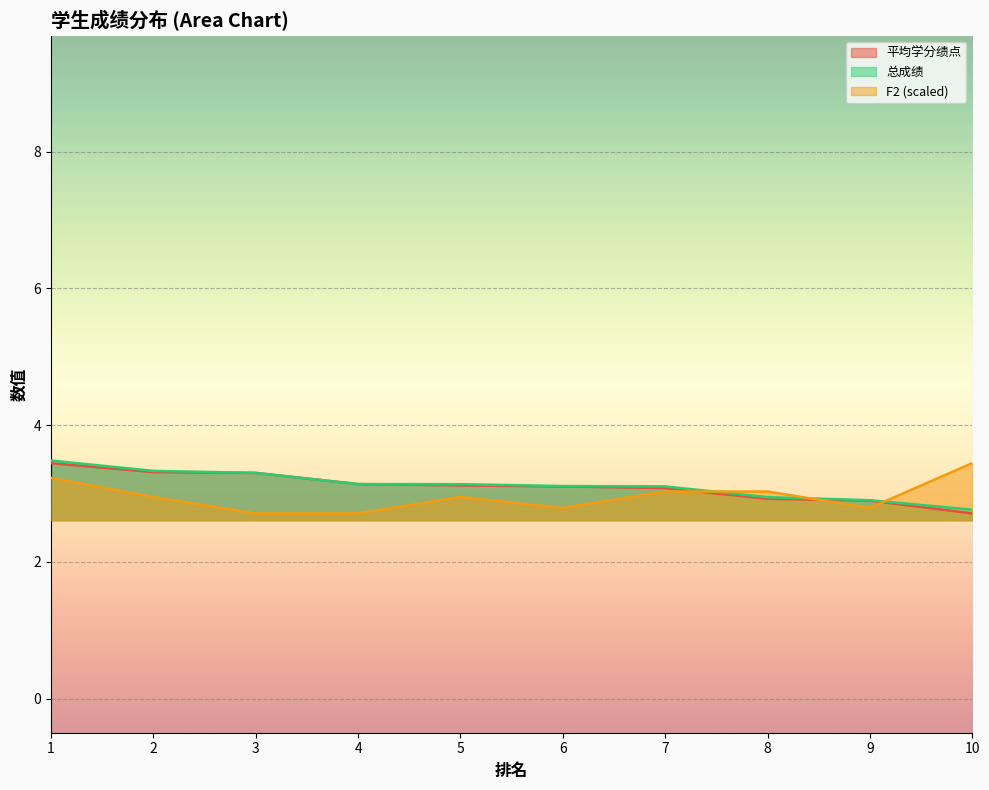

What is the value of the 总成绩 point at the 7th from the left?

3.1